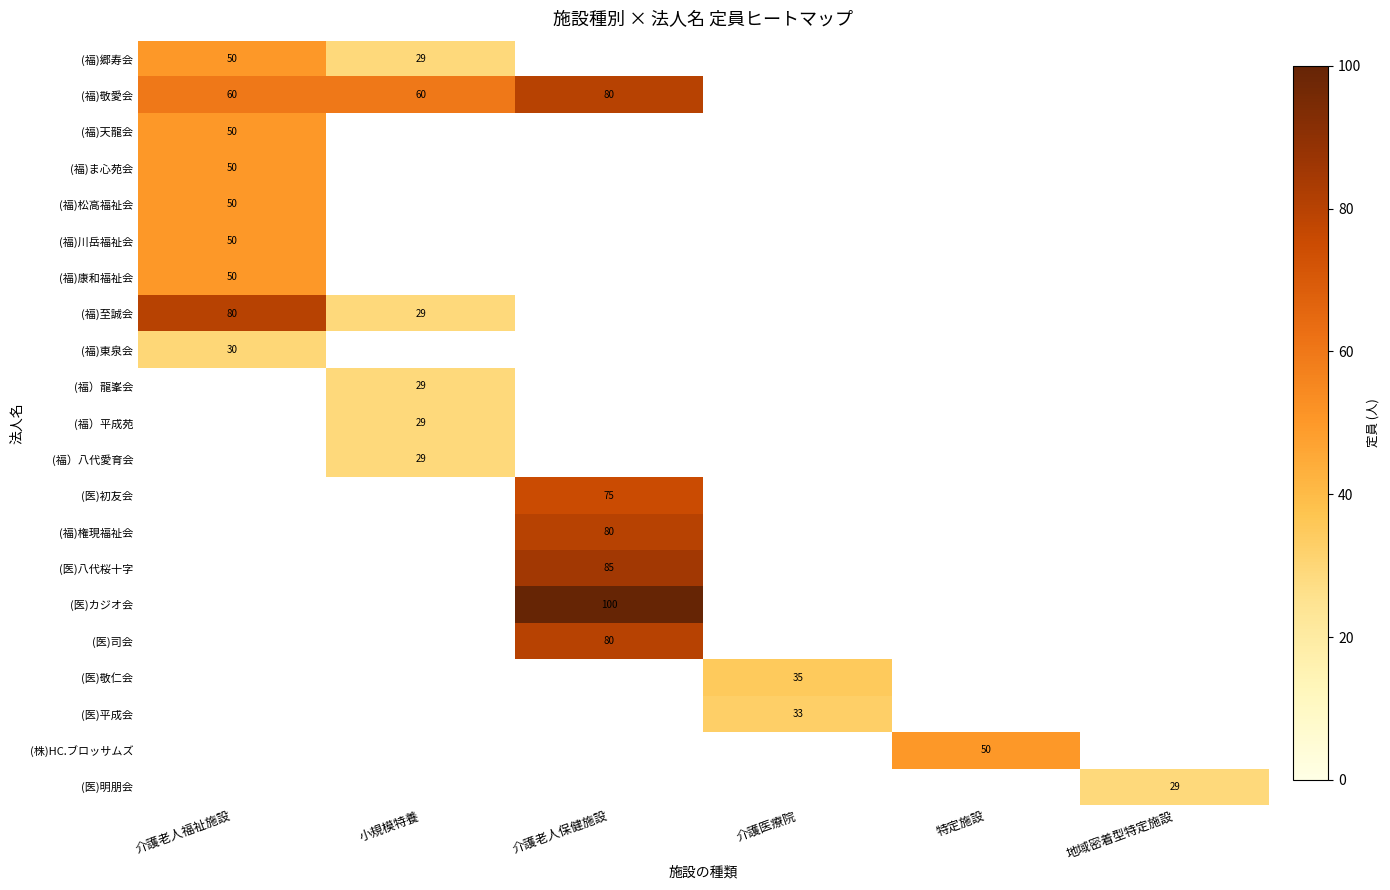

True or false: (福)敬愛会 has a value of 60 at 介護老人福祉施設.

True